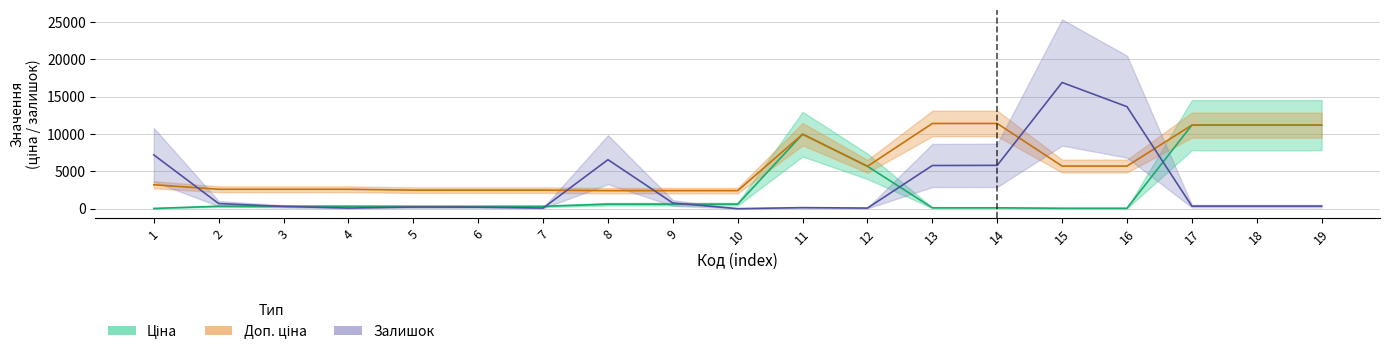

How many interior local peaks does the Доп. ціна series have?

1